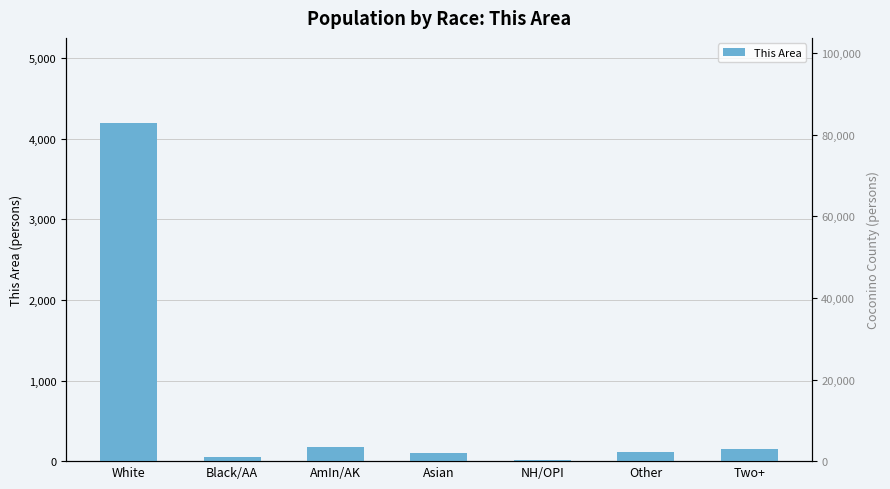

Which category has the lowest value across all series?

NH/OPI